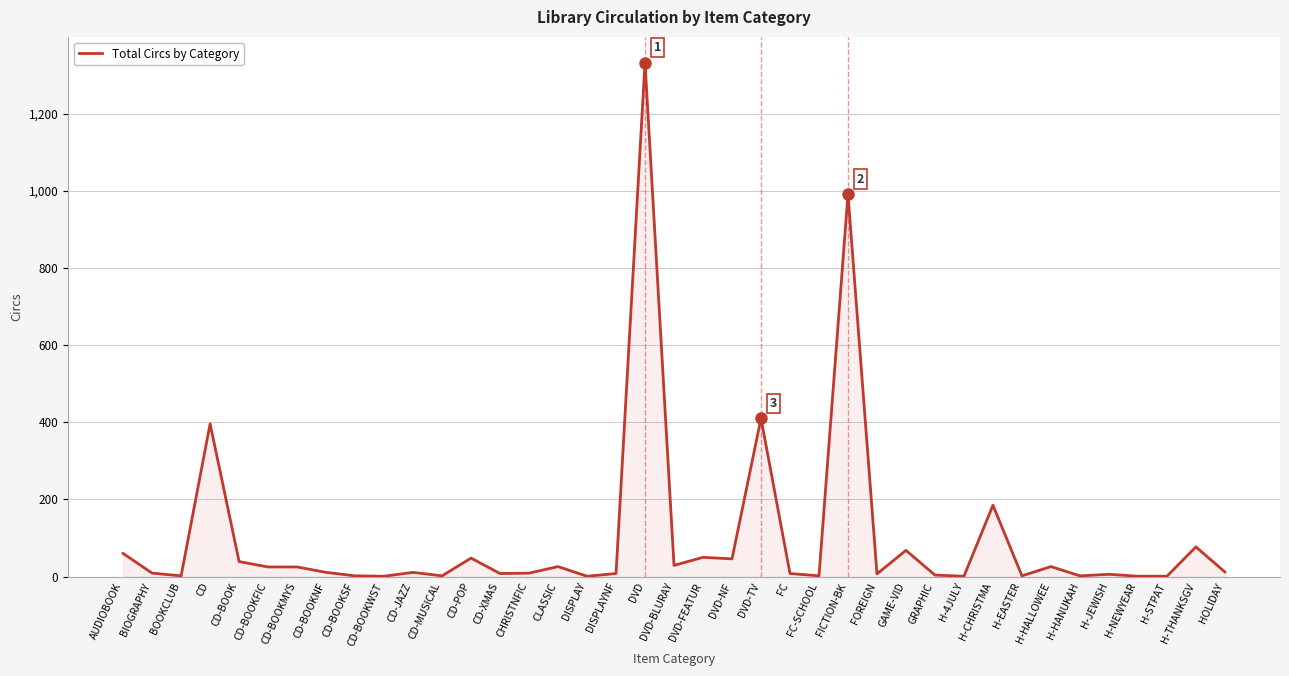

The chart shows a value of 396 at CD. True or false?

True